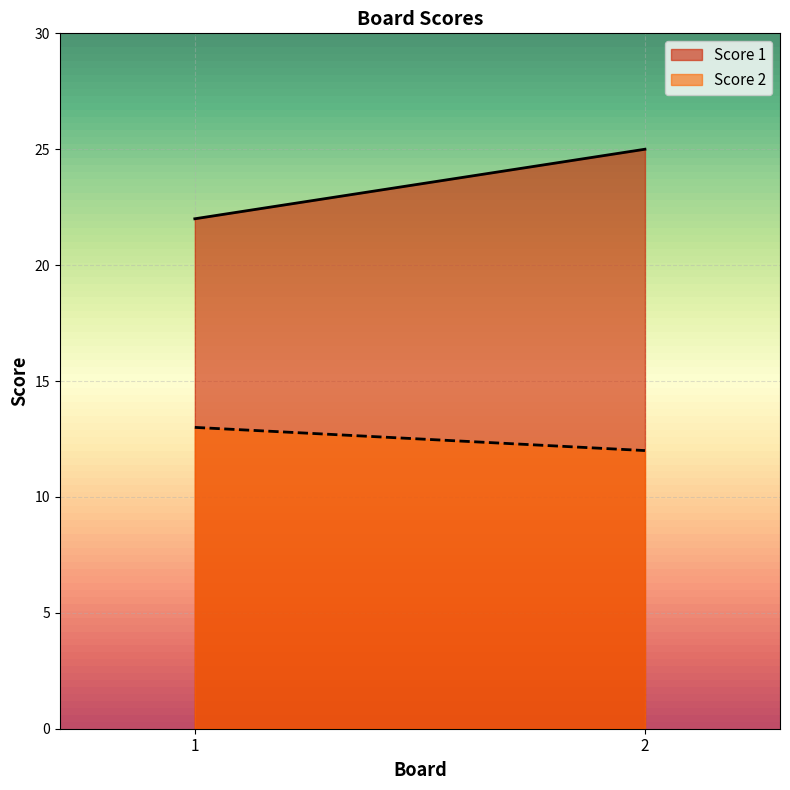

True or false: Score 2 has a value of 12 at 2.

True